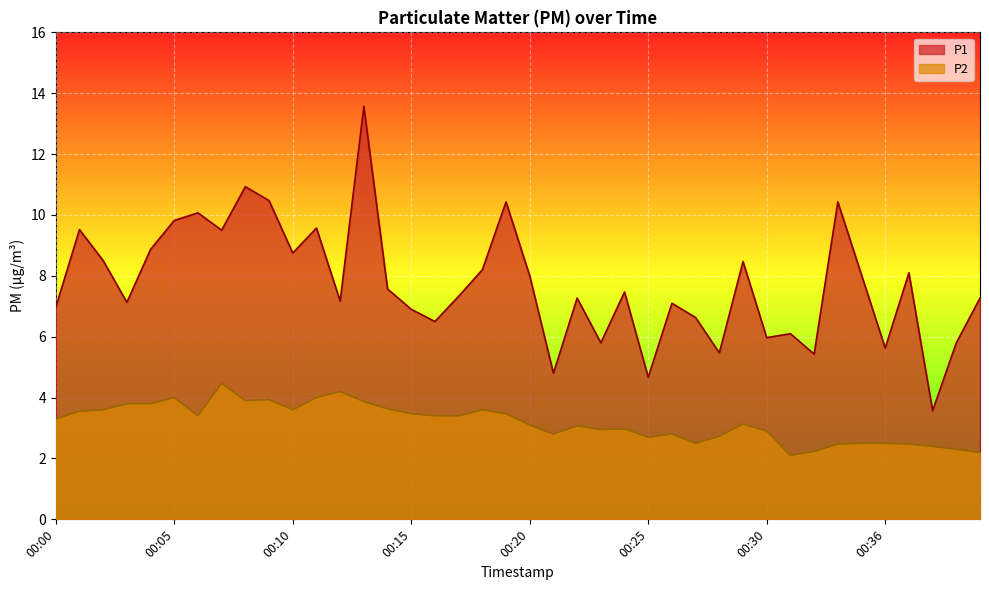

Which series has the largest total across all categories?

P1